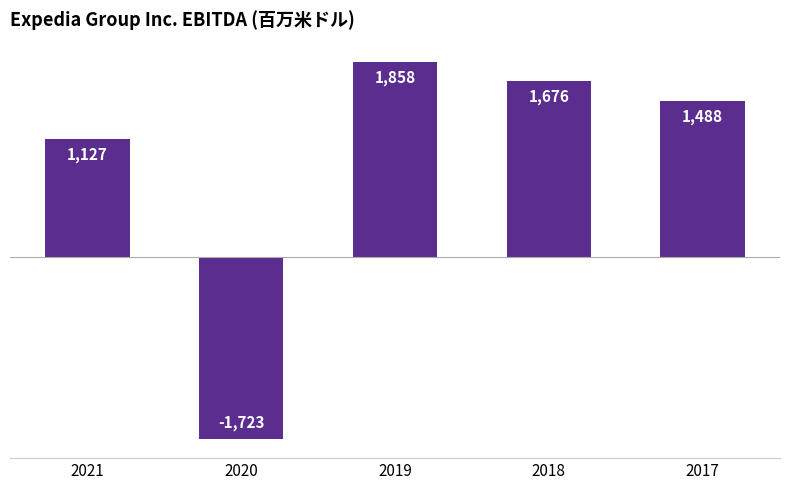

Rank the categories by value from highest to lowest.

2019, 2018, 2017, 2021, 2020